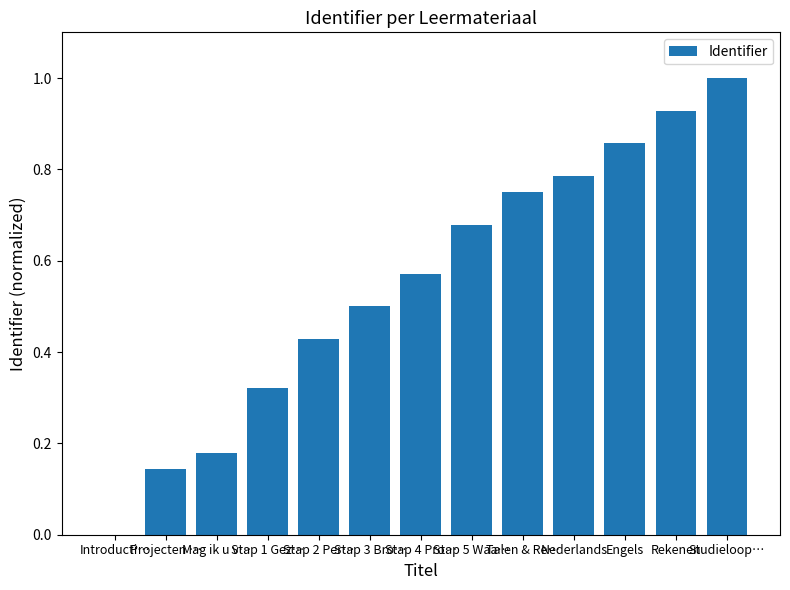

Which has a higher value, Stap 4 Pro… or Projecten …?

Stap 4 Pro…